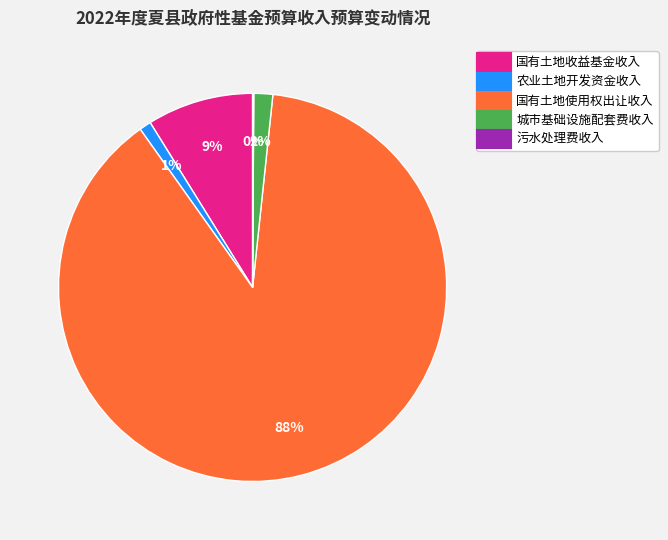

Does 国有土地使用权出让收入 account for over 50% of the chart?

Yes